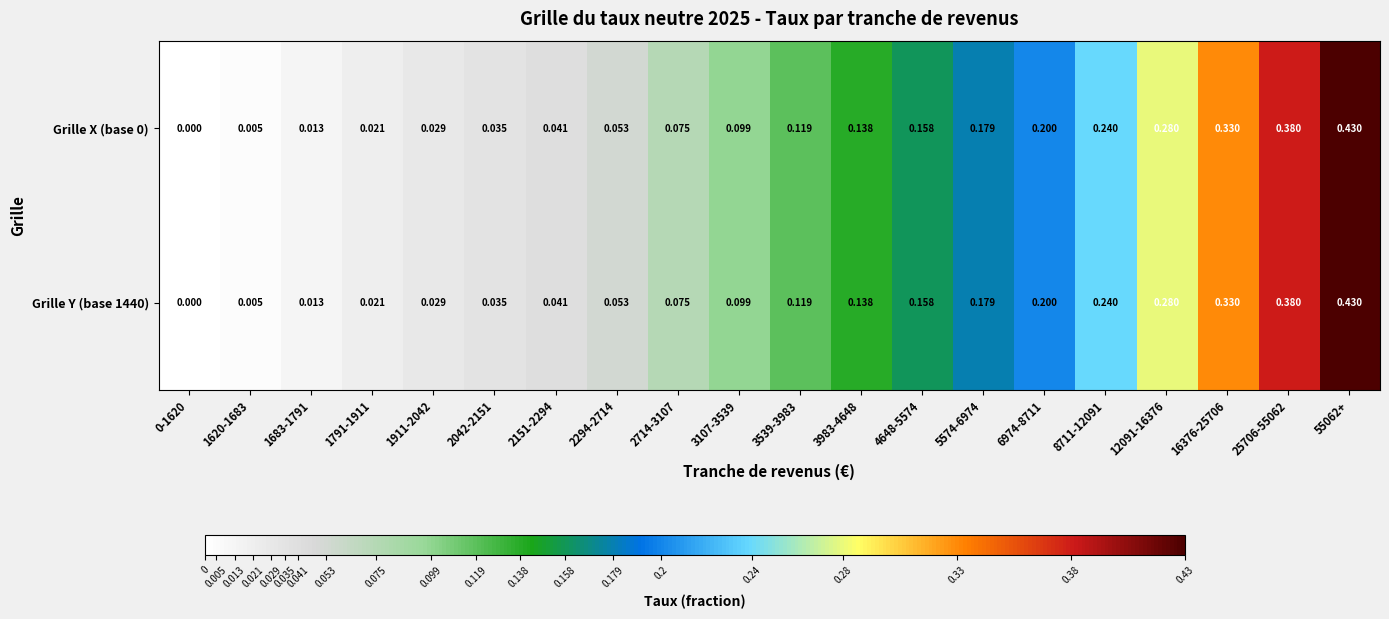

At which category is the sum across all series the highest?

55062+